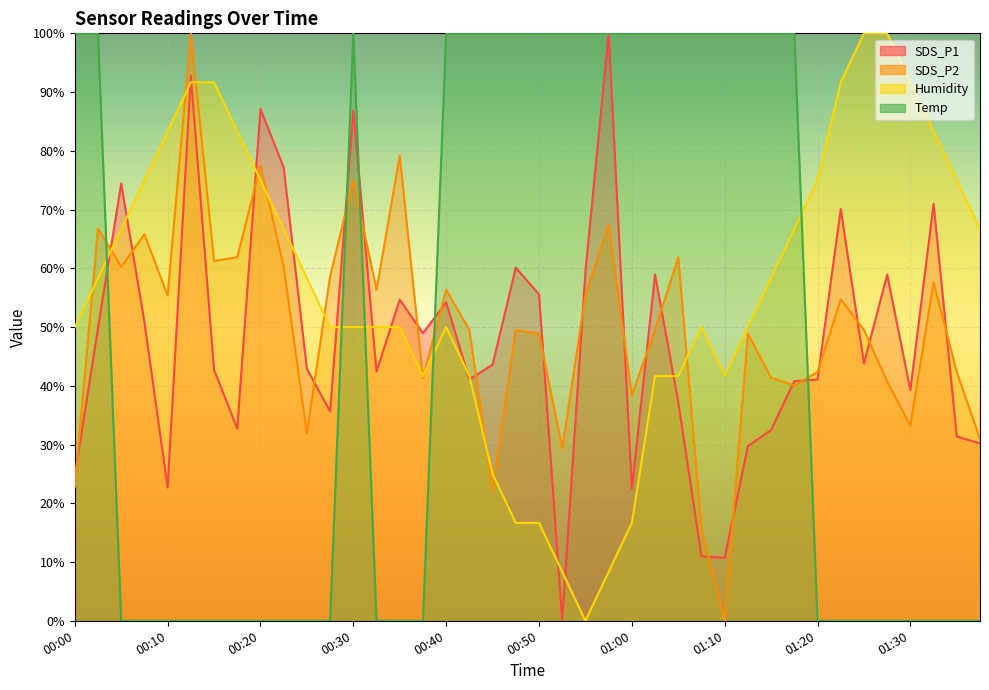

How many values in the Humidity series are below 58?

20